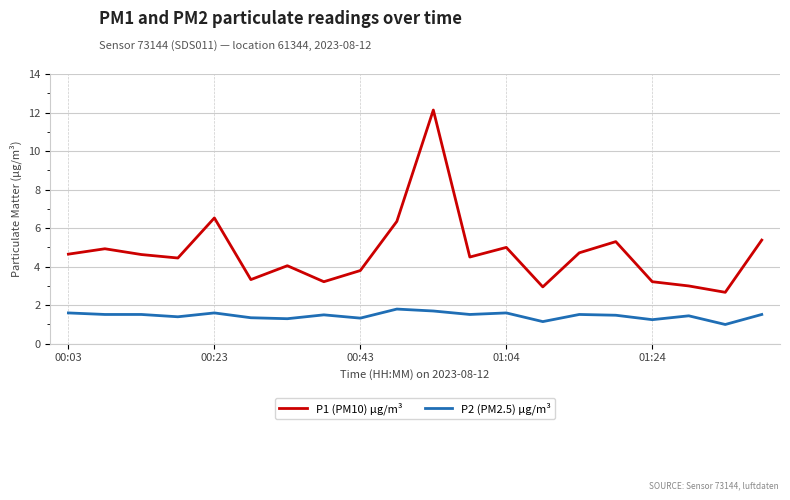

What is the highest value of the P2 (PM2.5) µg/m³ series?

1.8